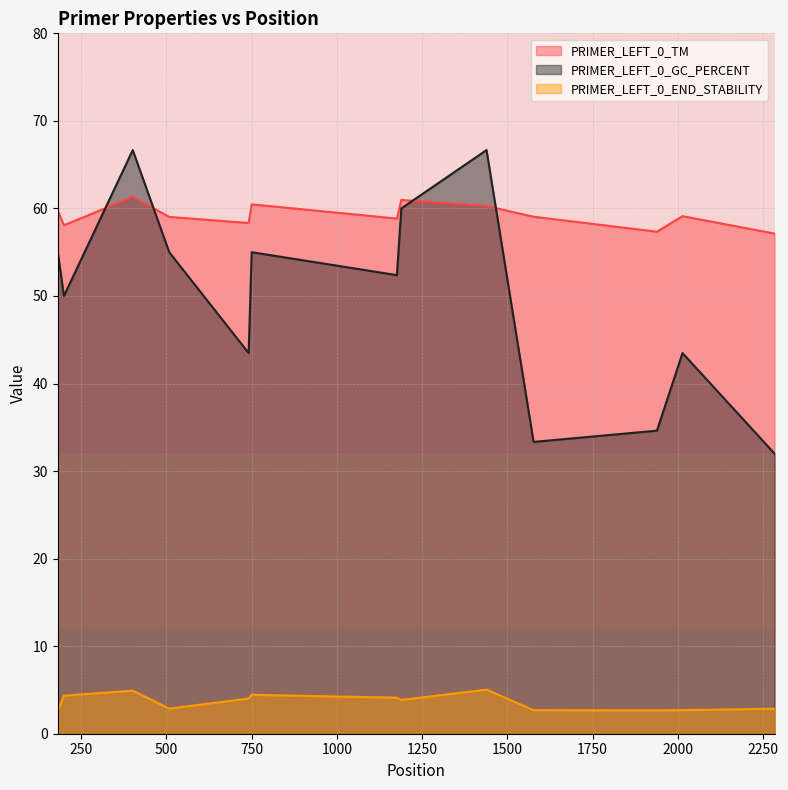

Which series changed the most between 1439 and 2284?

PRIMER_LEFT_0_GC_PERCENT